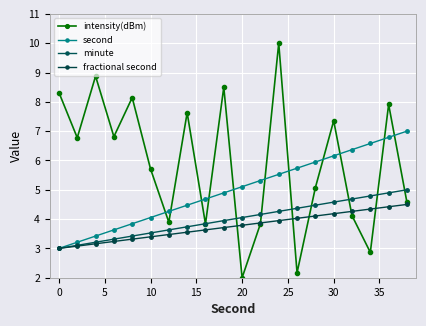

What is the difference between the maximum and minimum values in the second series?

4.0